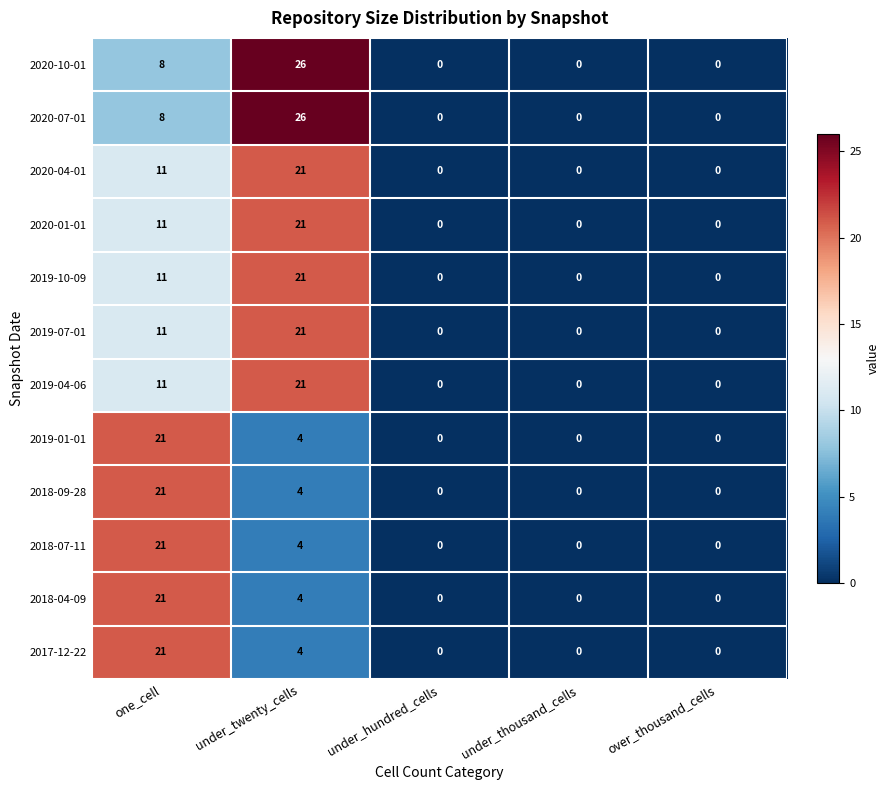

Count the 2020-10-01 values in the range 0 to 8.

4